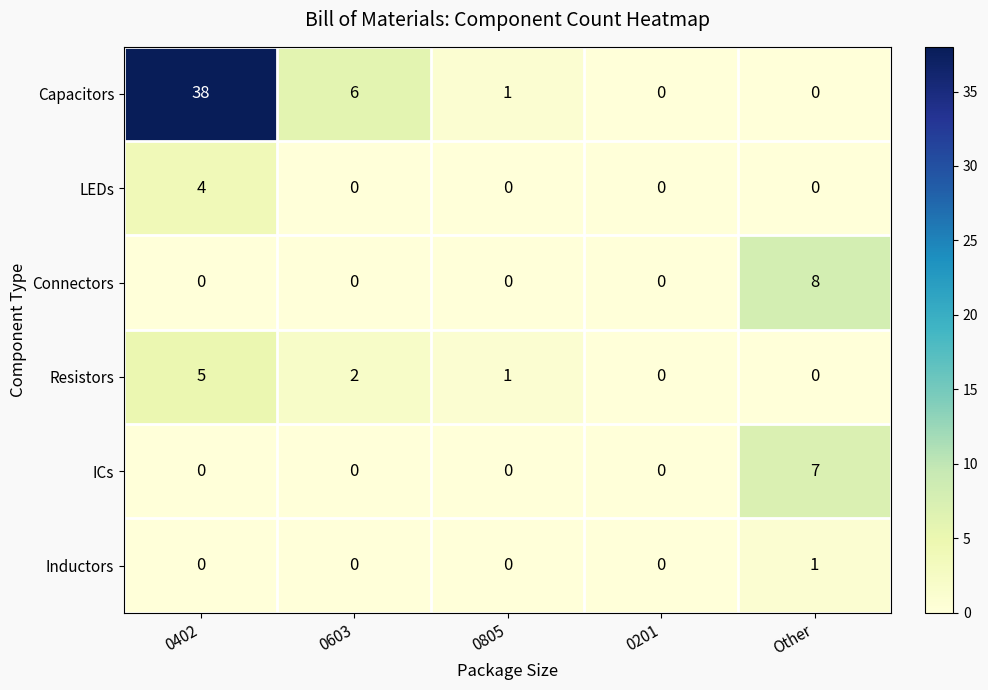

Which series has the largest total across all categories?

Capacitors